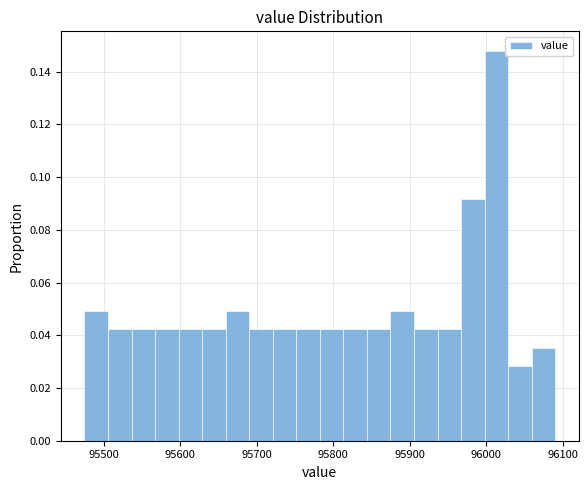

Read against the x-axis, roughly where is the centre of the tallest bar?

96010